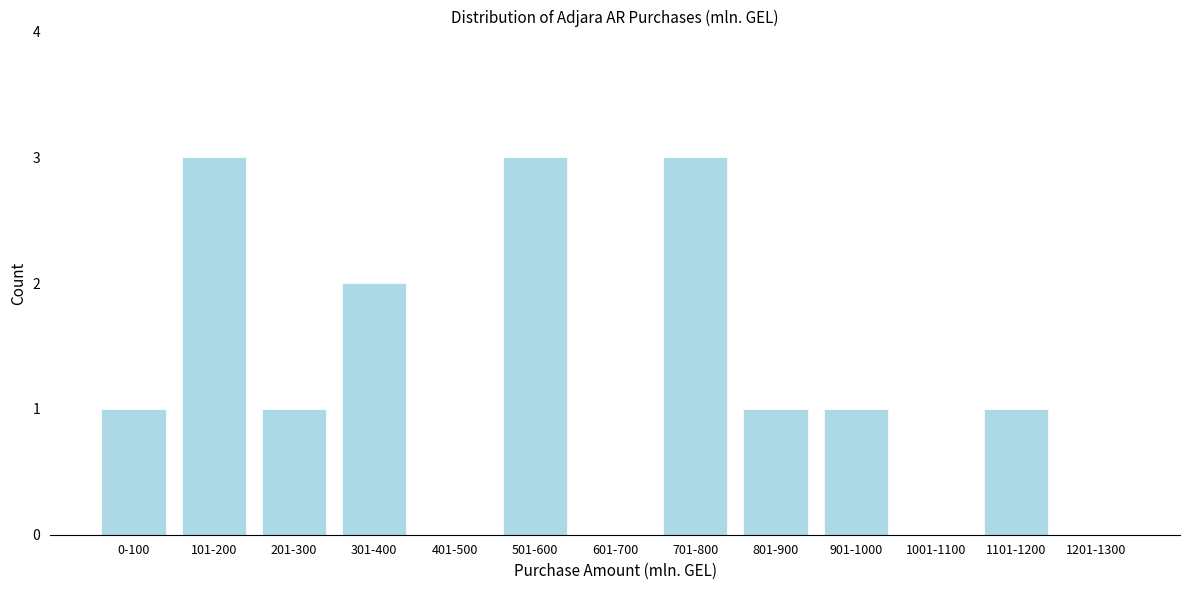

Reading right to left, what are all the values shown in this chart?

1201-1300=0	1101-1200=1	1001-1100=0	901-1000=1	801-900=1	701-800=3	601-700=0	501-600=3	401-500=0	301-400=2	201-300=1	101-200=3	0-100=1